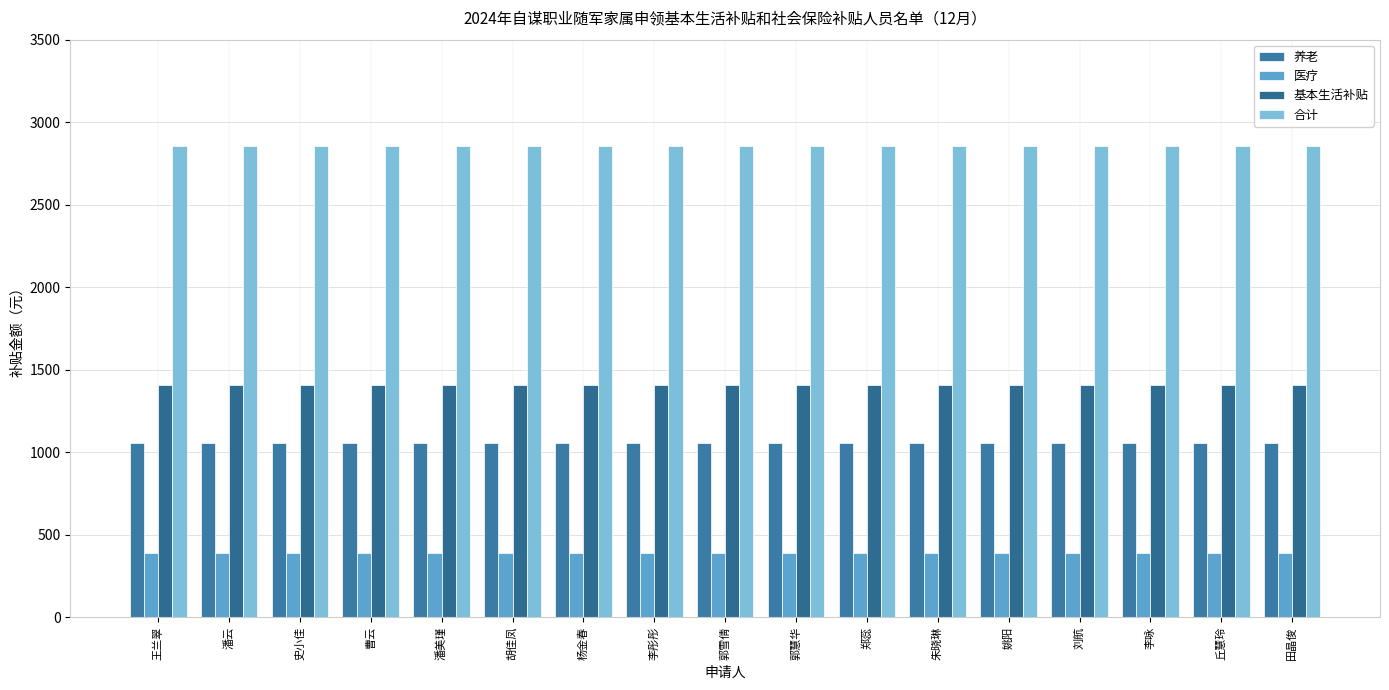

What is the value of the 基本生活补贴 bar at the 10th from the left?

1410.2